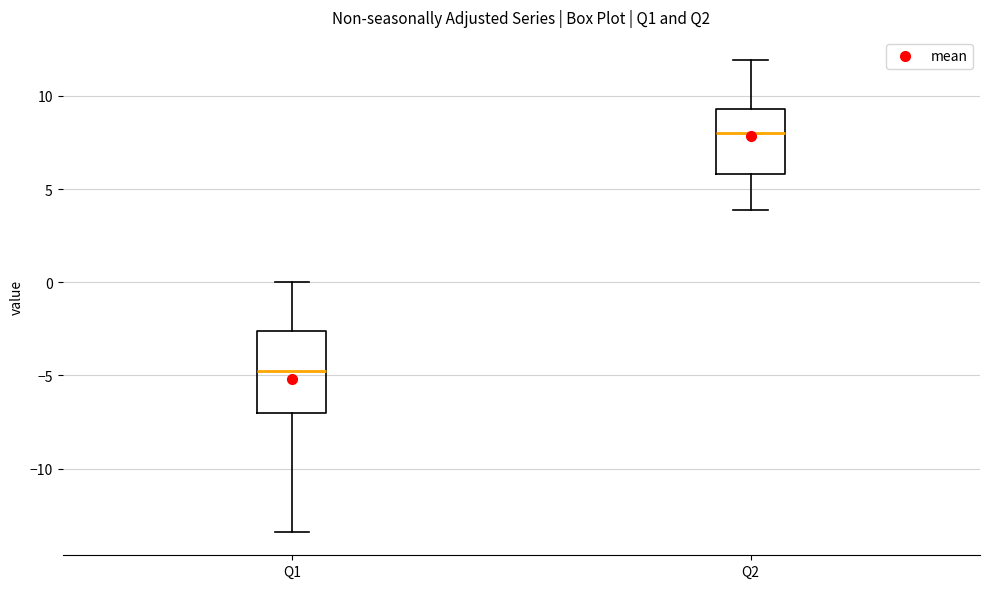

Comparing the boxes themselves (not the whiskers), which one is the tallest?

Q1